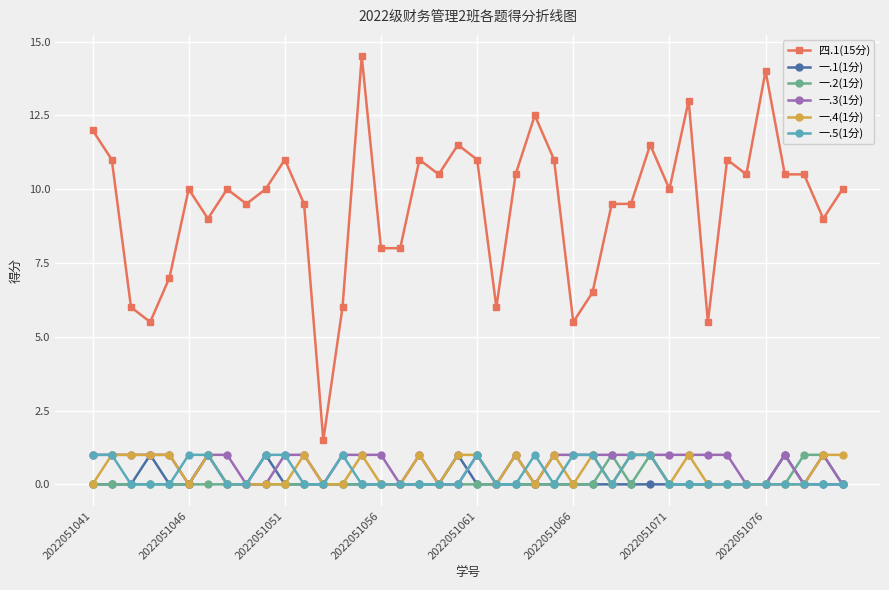

What is the highest value of the 一.4(1分) series?

1.0